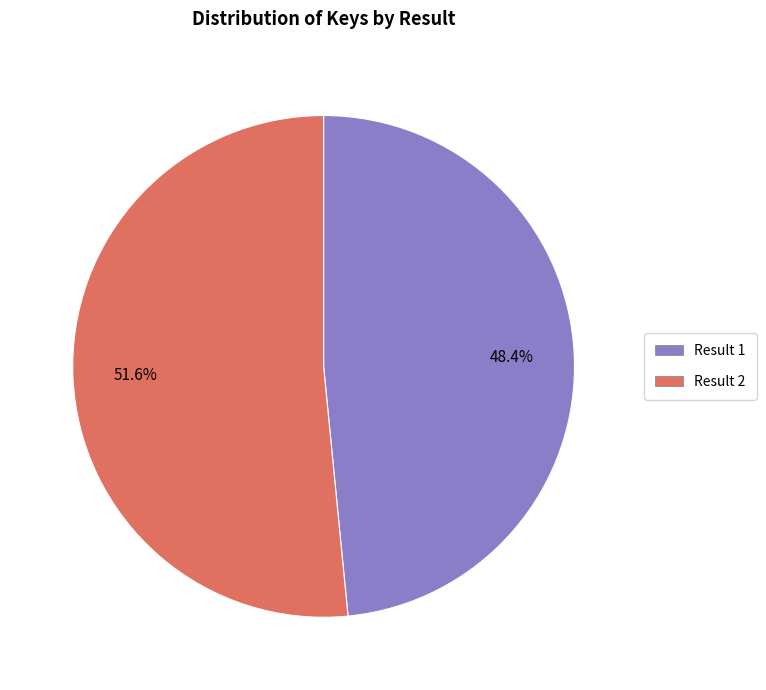

Is there any slice that represents more than half of the pie?

Yes